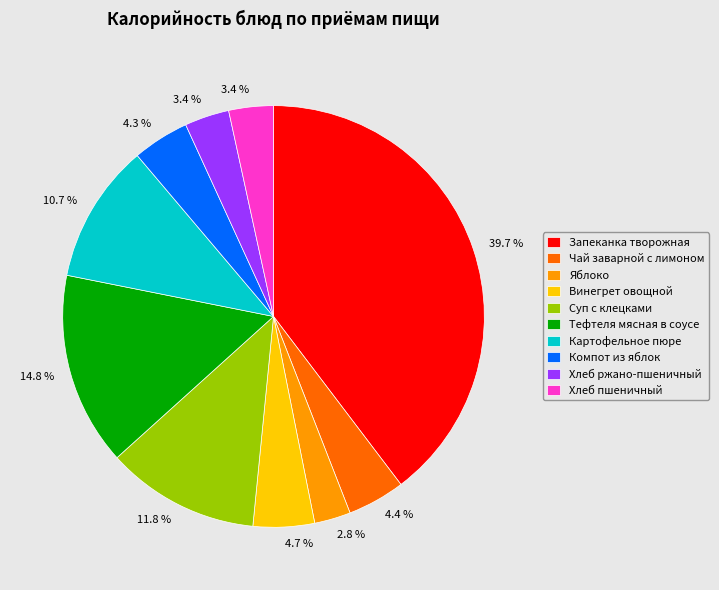

Is there a majority slice in this chart?

No